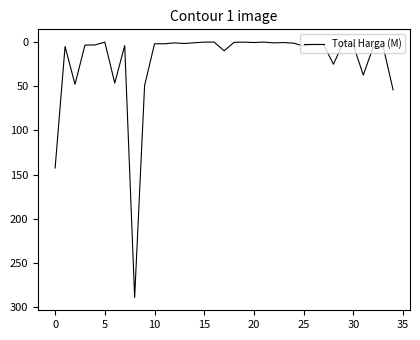

What is the maximum value shown in the chart?

289.2